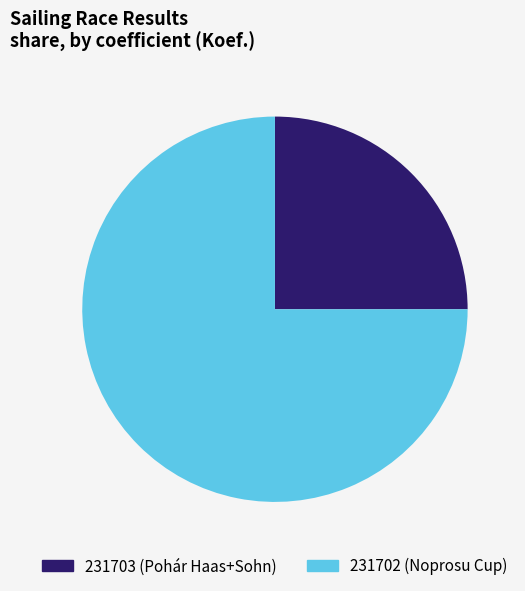

Is there any slice that represents more than half of the pie?

Yes